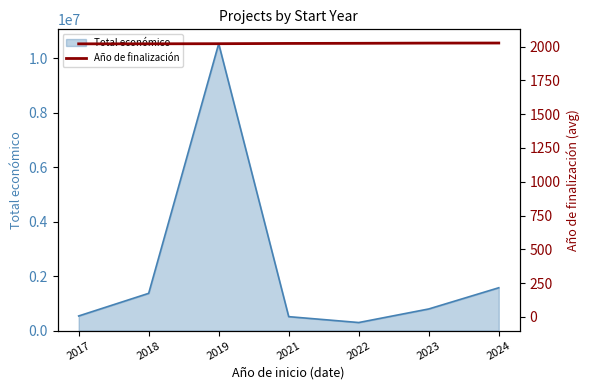

The value at 2018 is 496.6. True or false?

False